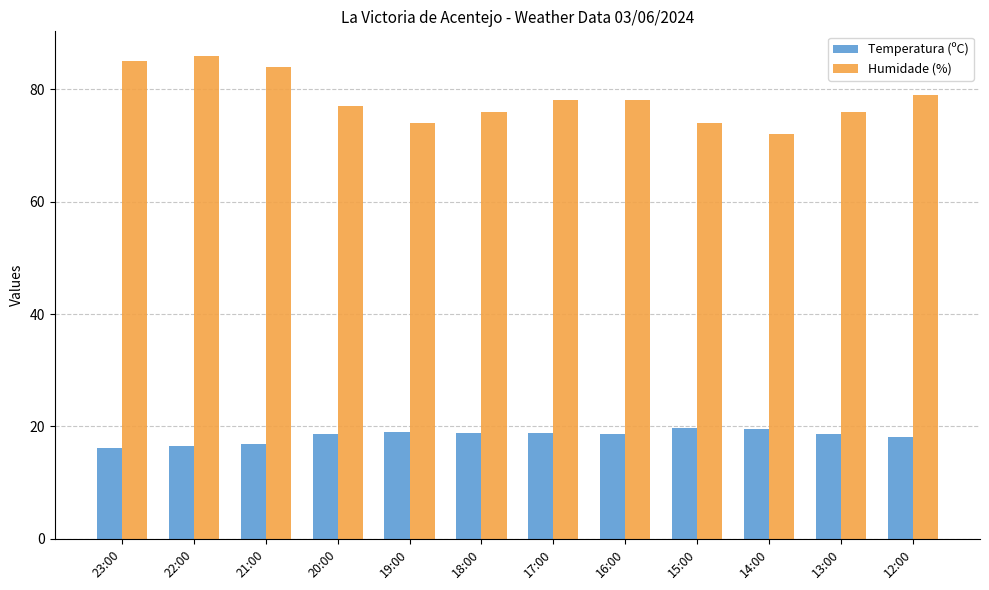

Count the number of data series in this chart.

2